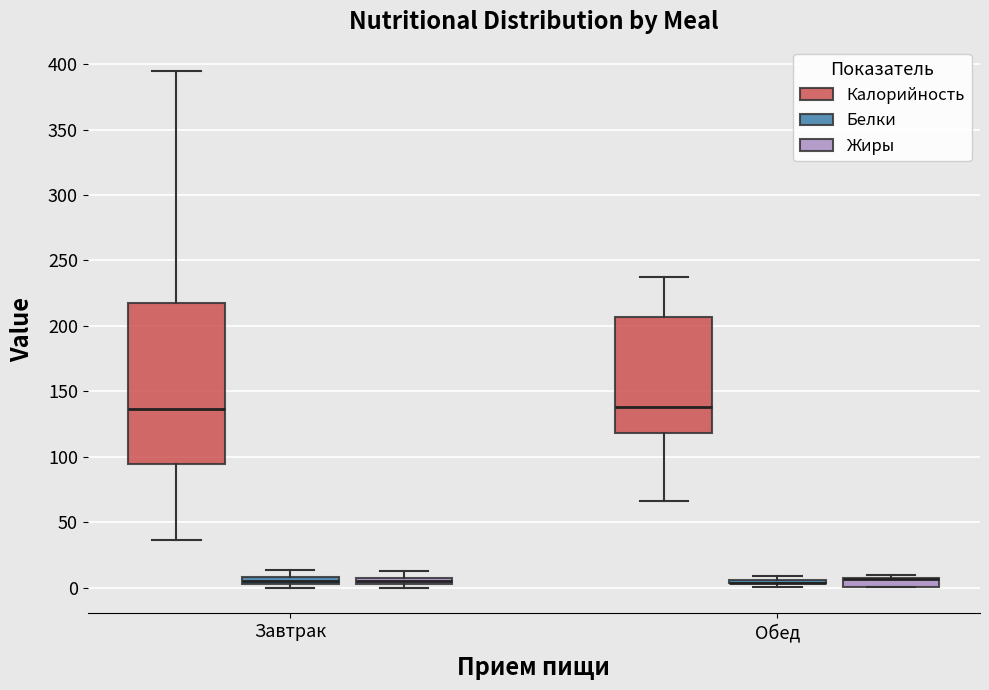

Where is the lower edge of the box for Завтрак (Калорийность) on the y-axis? The values are not printed on the chart, so give them approximately, as read against the axis.

95